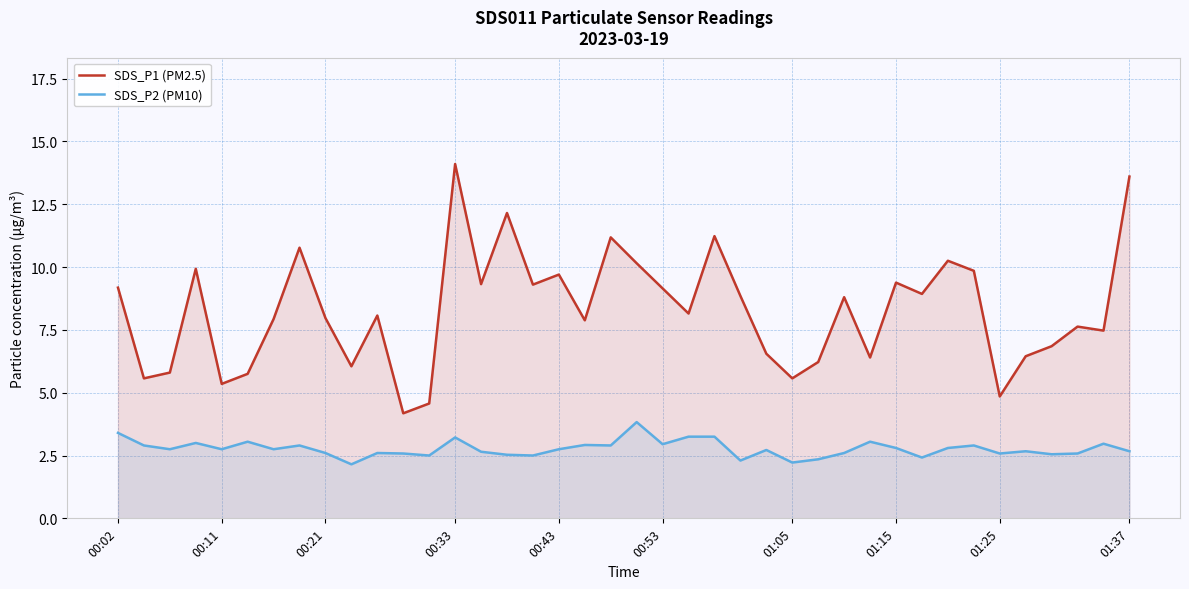

How many data points in SDS_P1 (PM2.5) are less than 8?

19